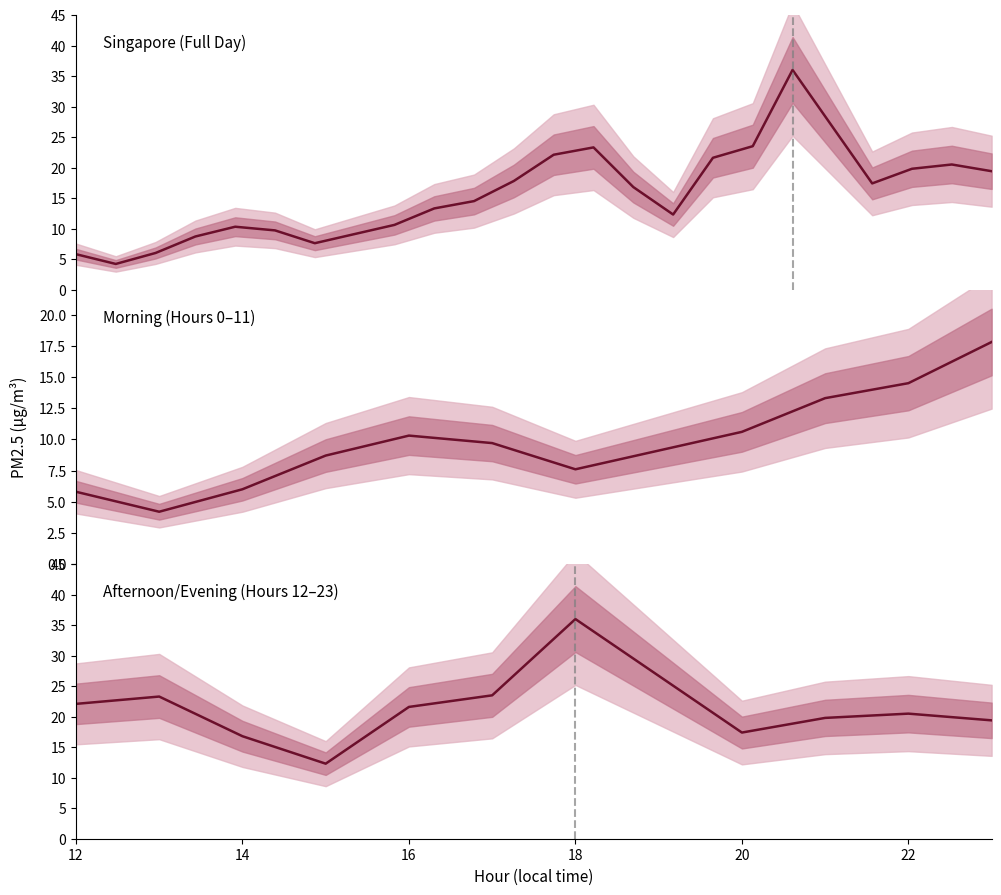

Is it true that the value at 8 is 2.3?

False